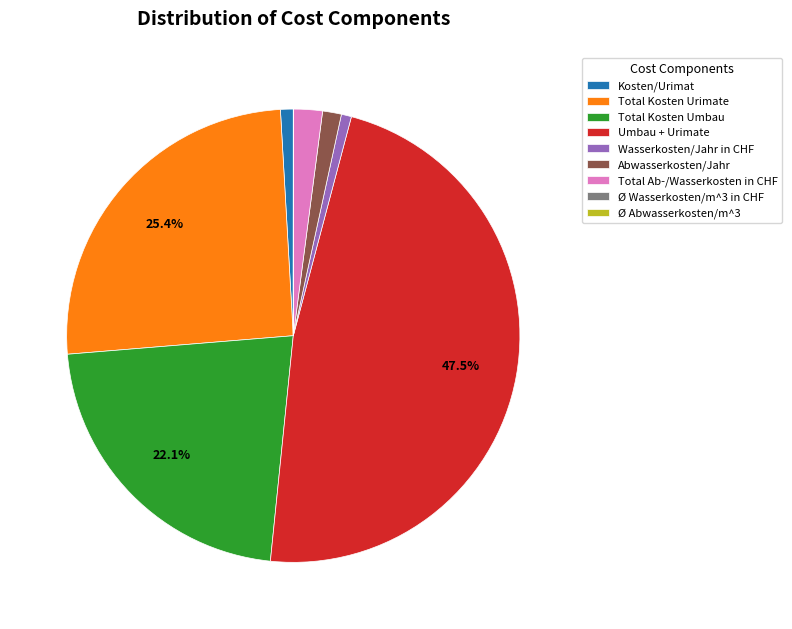

Between Kosten/Urimat and Total Kosten Umbau, which is larger?

Total Kosten Umbau